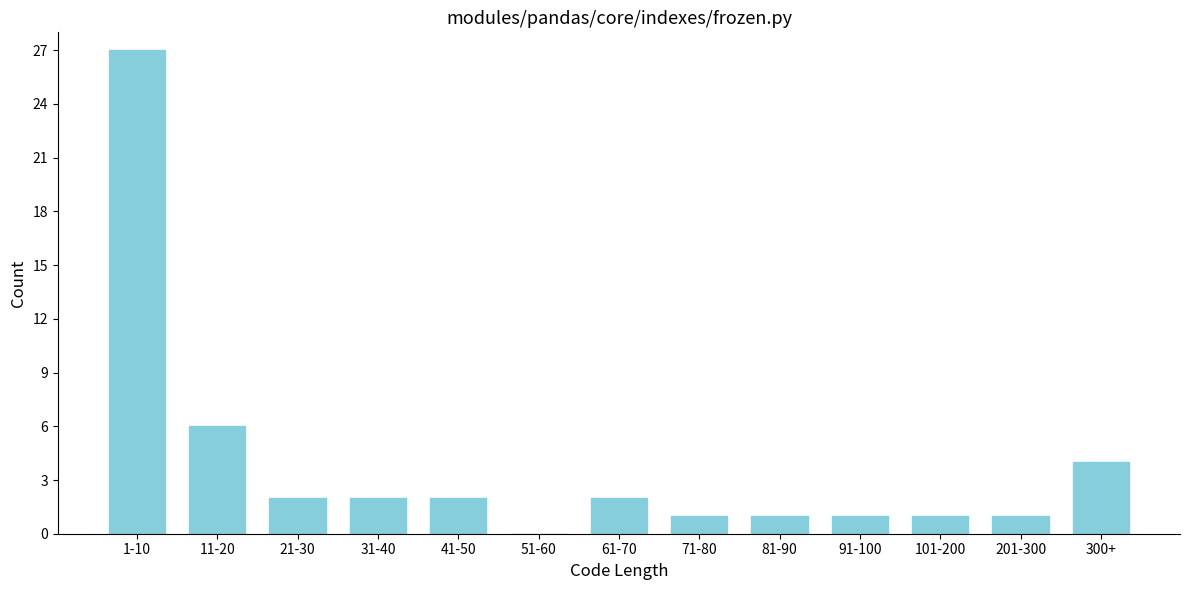

Reading left to right, transcribe all the data shown in this chart.

1-10=27	11-20=6	21-30=2	31-40=2	41-50=2	51-60=0	61-70=2	71-80=1	81-90=1	91-100=1	101-200=1	201-300=1	300+=4